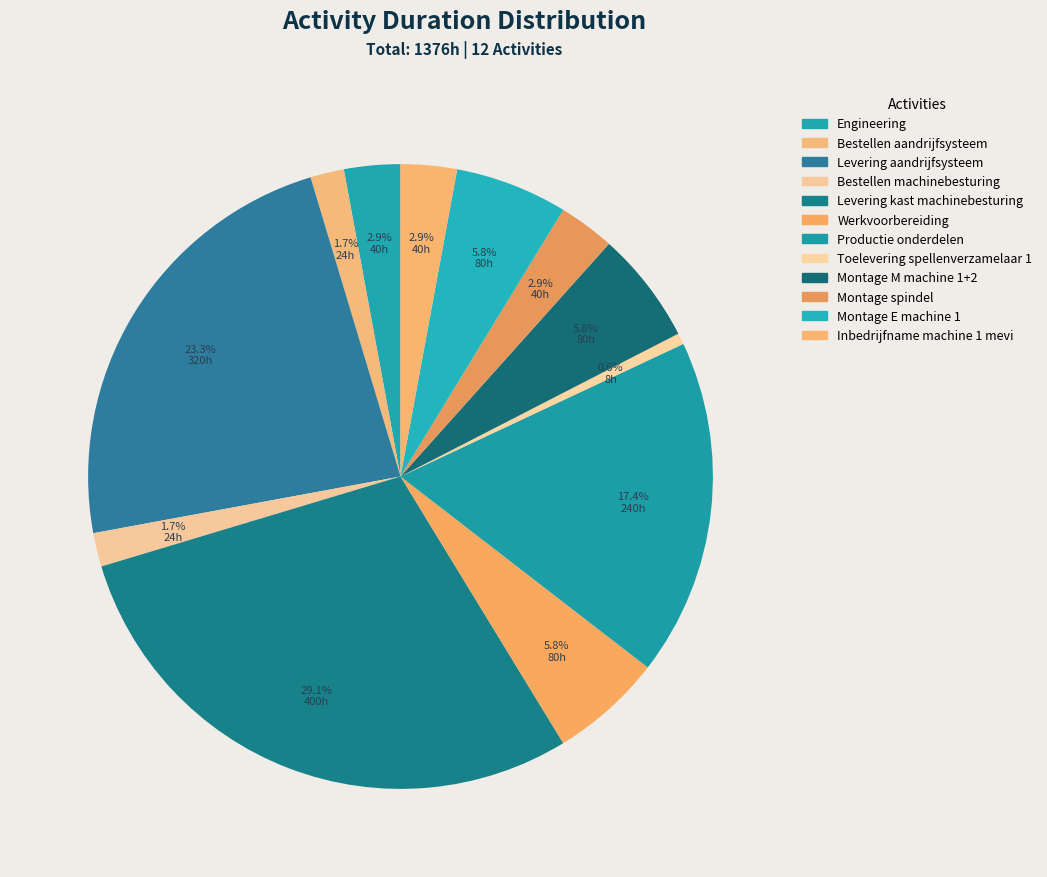

Does Bestellen aandrijfsysteem represent more than half of the total?

No